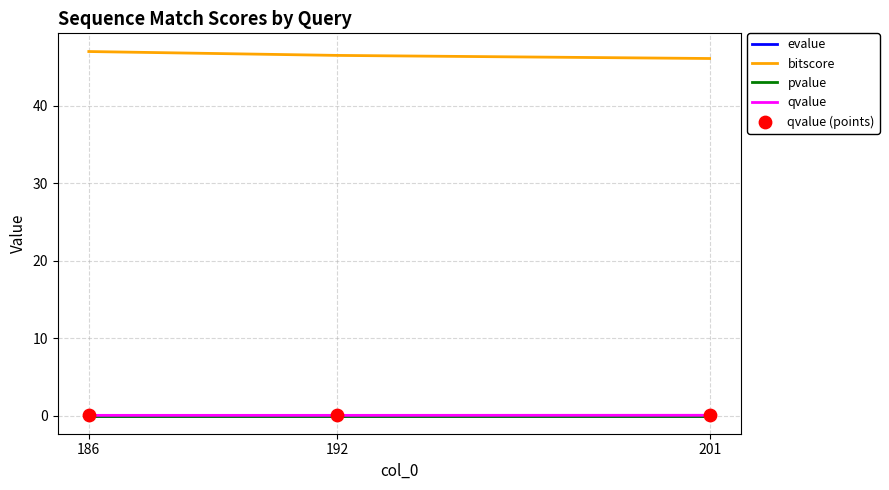

Is the value of bitscore at 201 greater than the value of qvalue at 186?

Yes